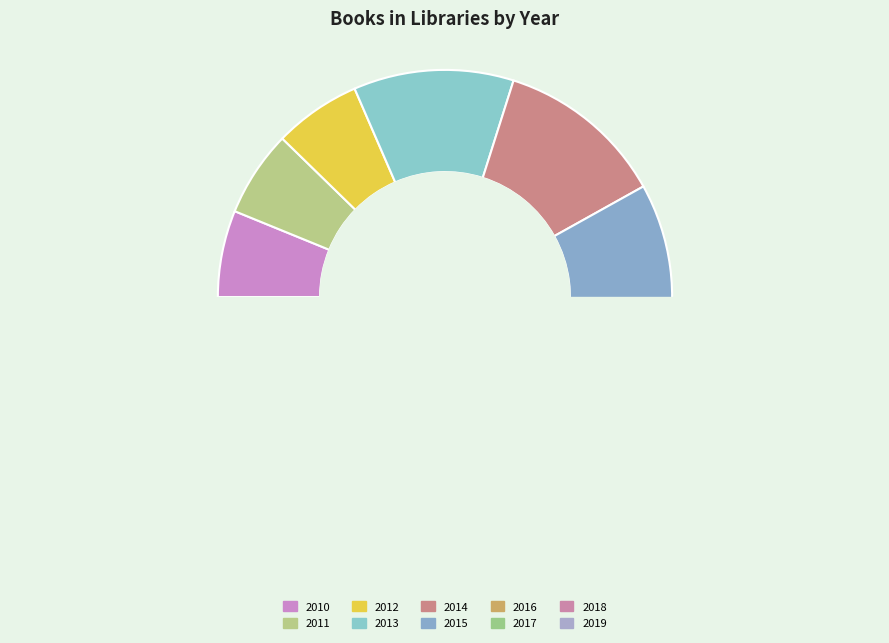

Which slice is the largest?

2014